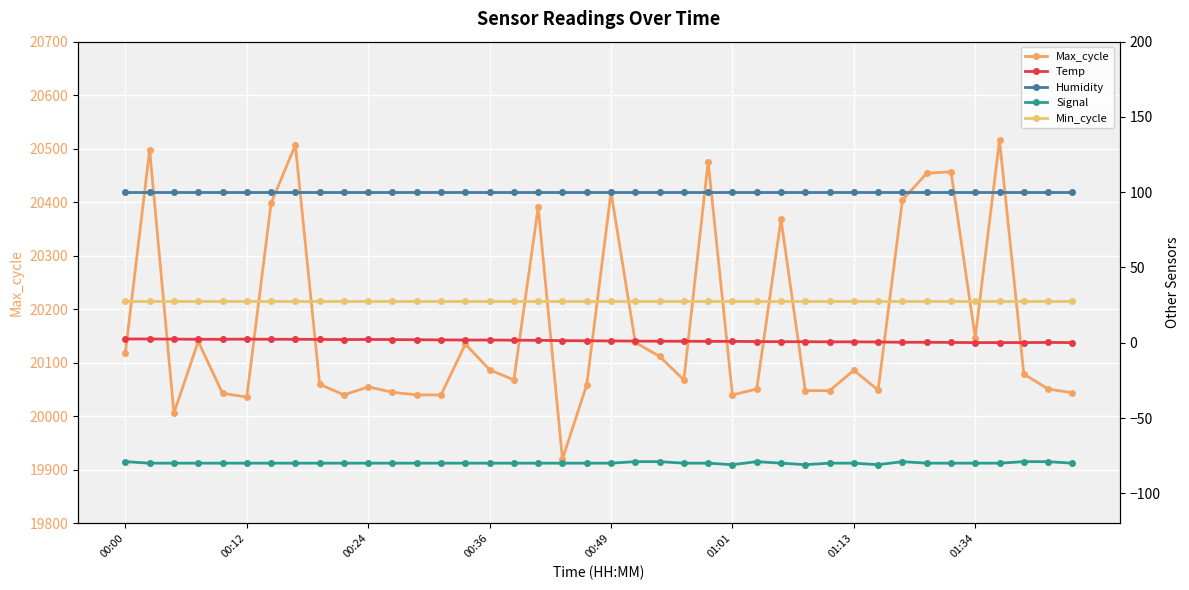

The value of Temp at 00:00 is 0.8. True or false?

False